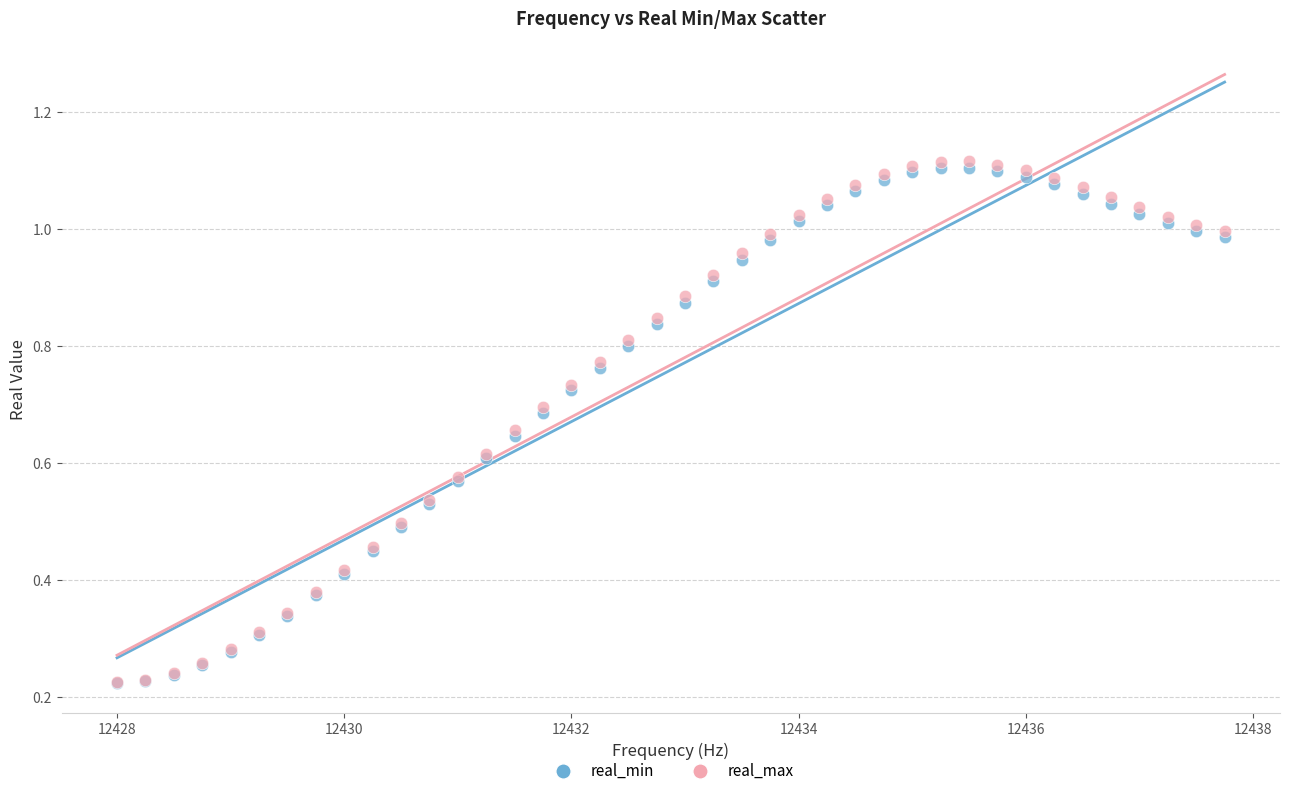

Which series reaches the maximum Y coordinate?

real_max